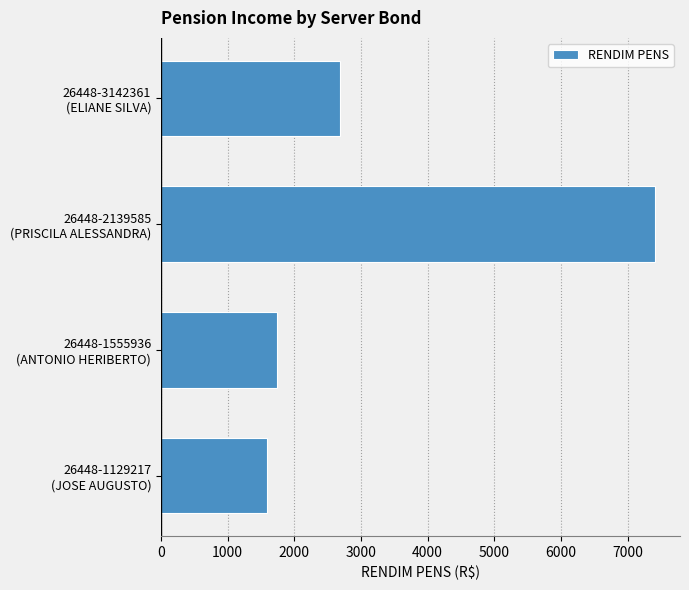

List the labels in order of value, largest first.

26448-2139585
(PRISCILA ALESSANDRA), 26448-3142361
(ELIANE SILVA), 26448-1555936
(ANTONIO HERIBERTO), 26448-1129217
(JOSE AUGUSTO)